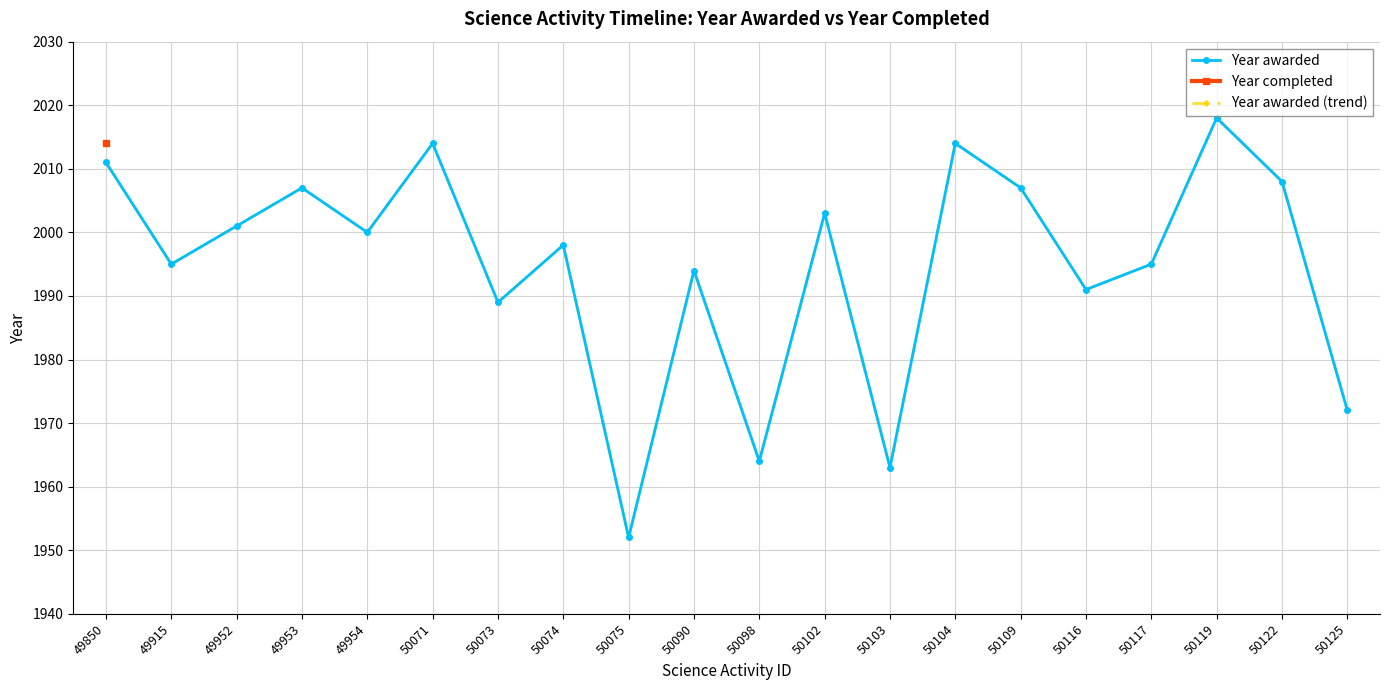

True or false: Year awarded and Year awarded (trend) cross at least once.

False